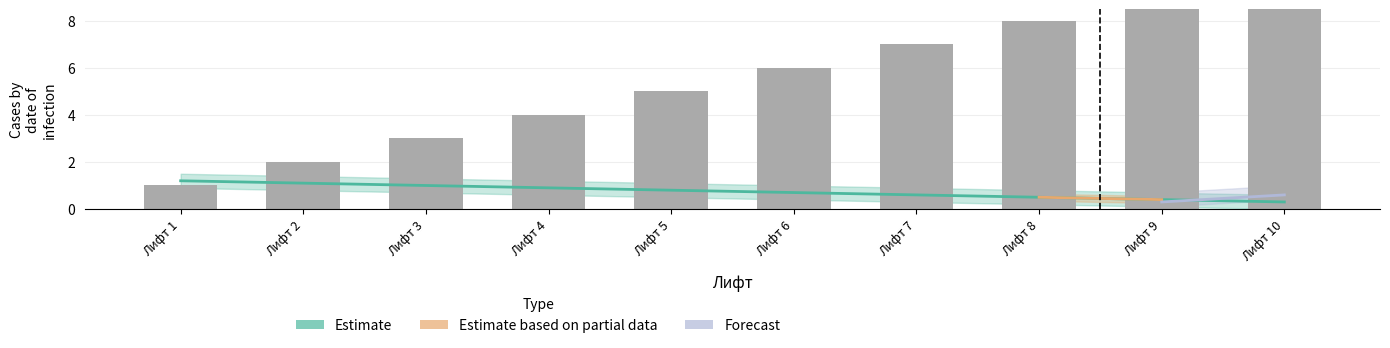

Reading left to right, list all the values displayed in this chart.

Количество лифтов: Лифт 1=1.2	Лифт 2=1.1	Лифт 3=1.0	Лифт 4=0.9	Лифт 5=0.8	Лифт 6=0.7	Лифт 7=0.6	Лифт 8=0.5	Лифт 9=0.4	Лифт 10=0.3
Estimate: Лифт 1=1.0	Лифт 2=2.0	Лифт 3=3.0	Лифт 4=4.0	Лифт 5=5.0	Лифт 6=6.0	Лифт 7=7.0	Лифт 8=8.0	Лифт 9=9.0	Лифт 10=10.0